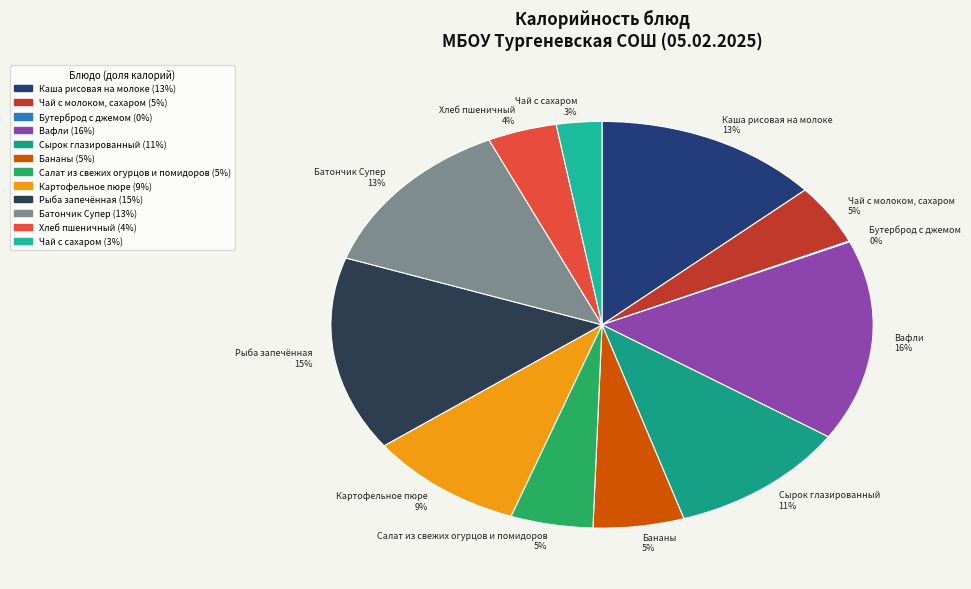

To the nearest percent, what portion does Картофельное пюре represent?

9%